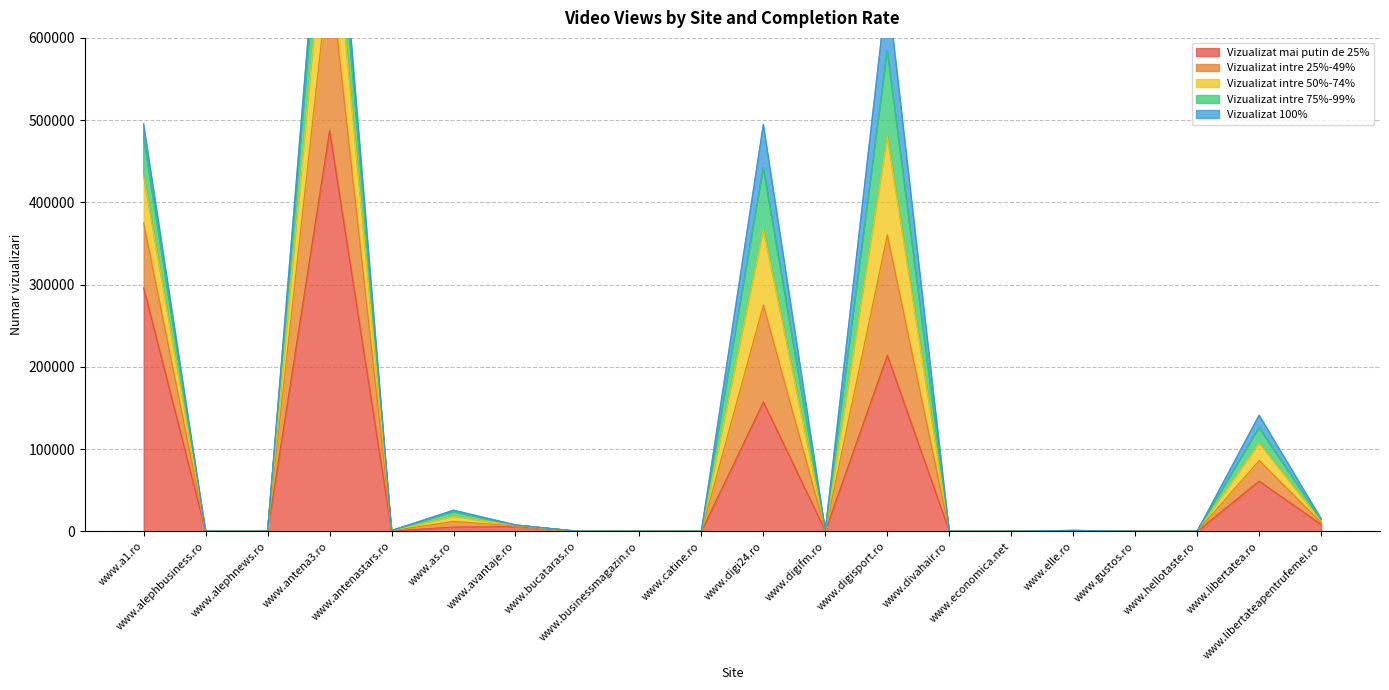

Which series has the largest range (max minus min)?

Vizualizat mai putin de 25%